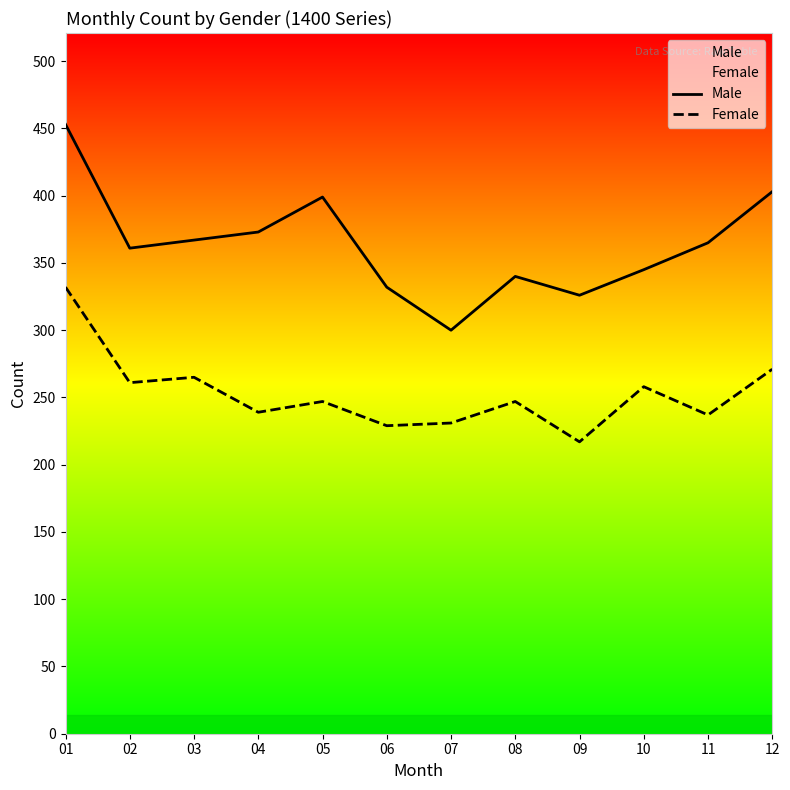

The Male series shows 300 at 07. True or false?

True